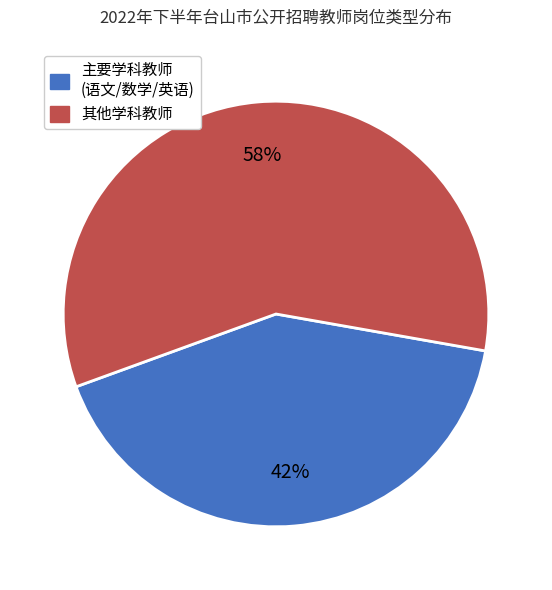

Is there a majority slice in this chart?

Yes